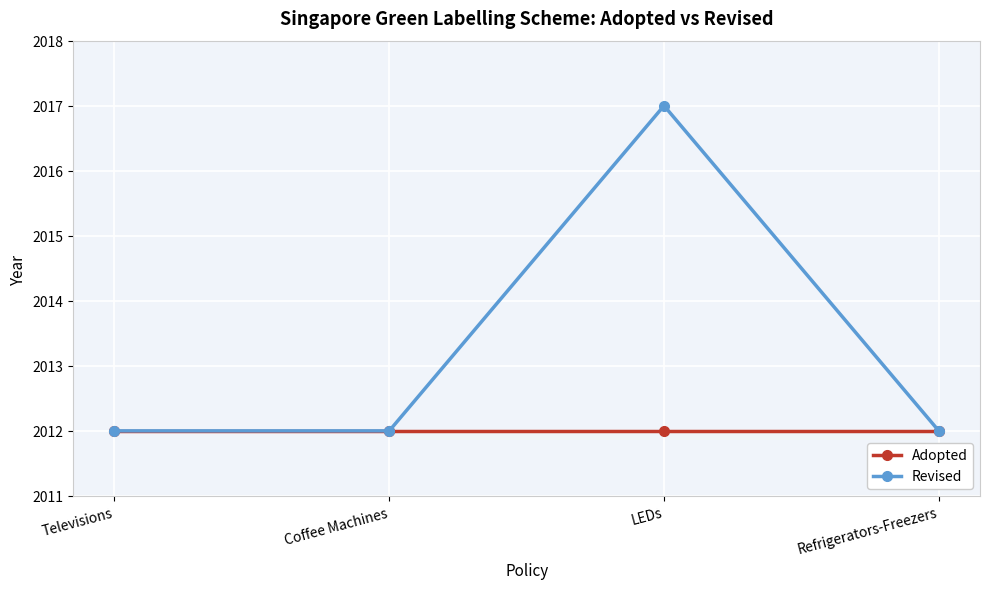

Count the Revised values in the range 2012 to 2017.

4